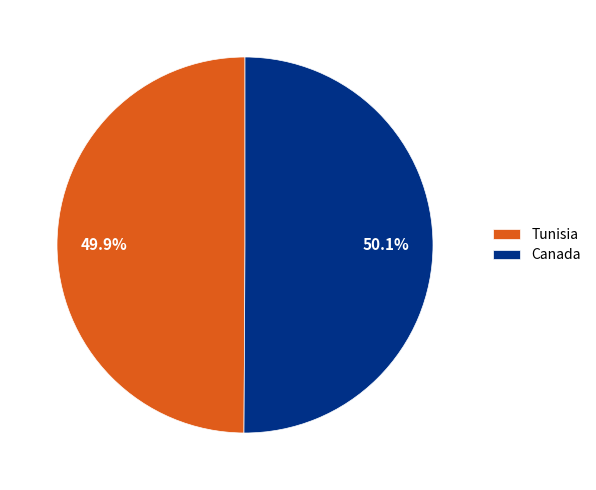

To the nearest percent, what is the combined percentage of Tunisia and Canada?

100%